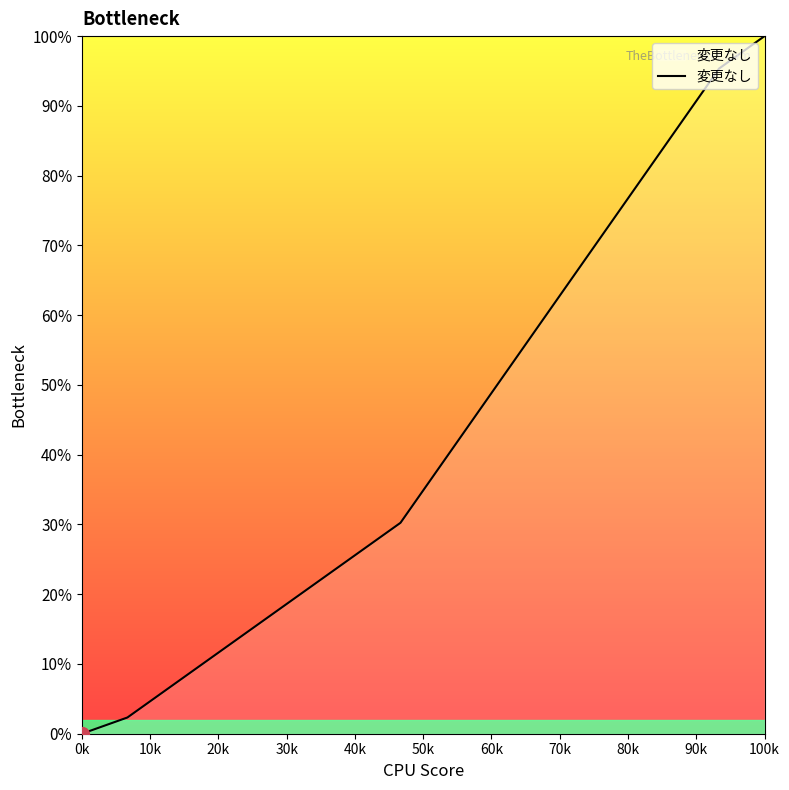

Does the chart have visible grid lines?

No